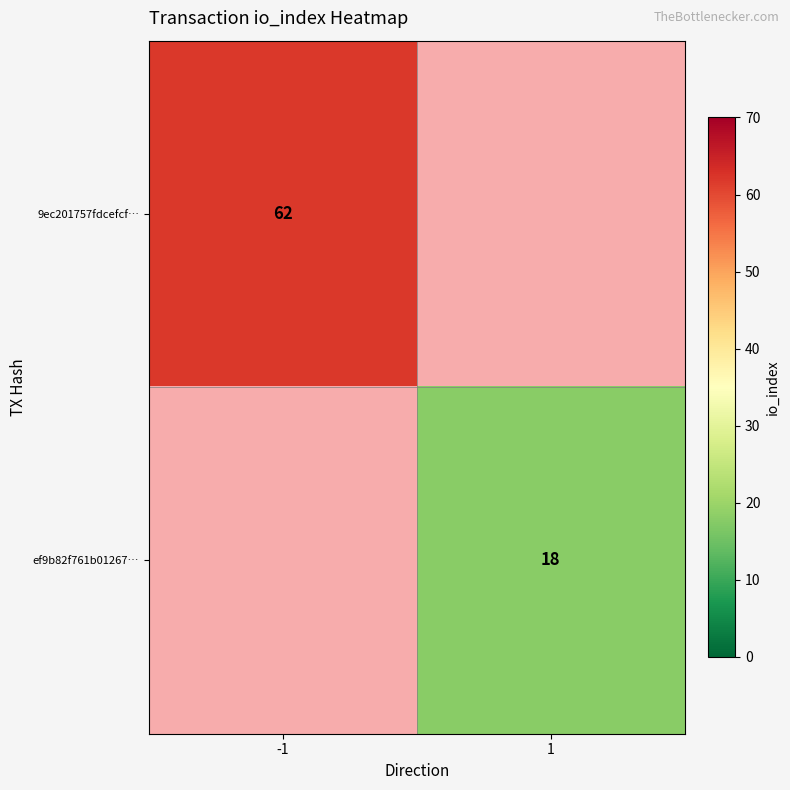

Is it true that ef9b82f761b01267… equals 6 at 1?

False